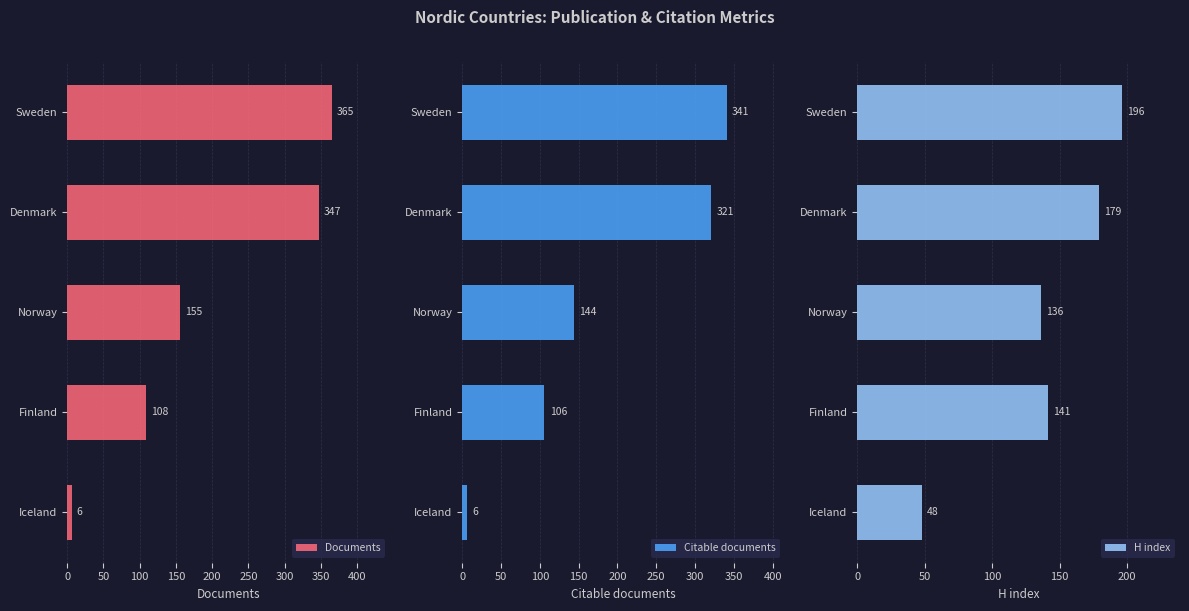

What is the difference between the second highest and minimum values in the Citable documents series?

315